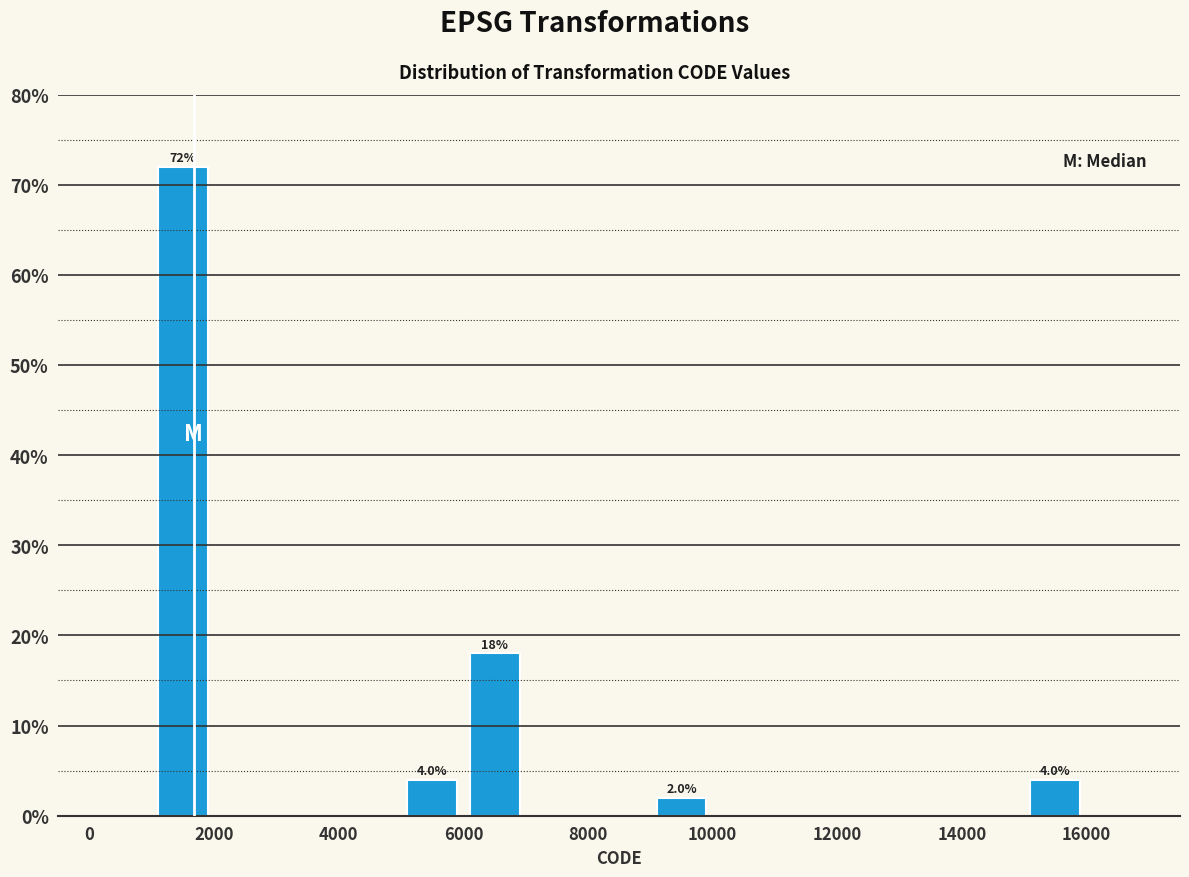

Which range on the x-axis has the tallest bar?

1000 to 2000